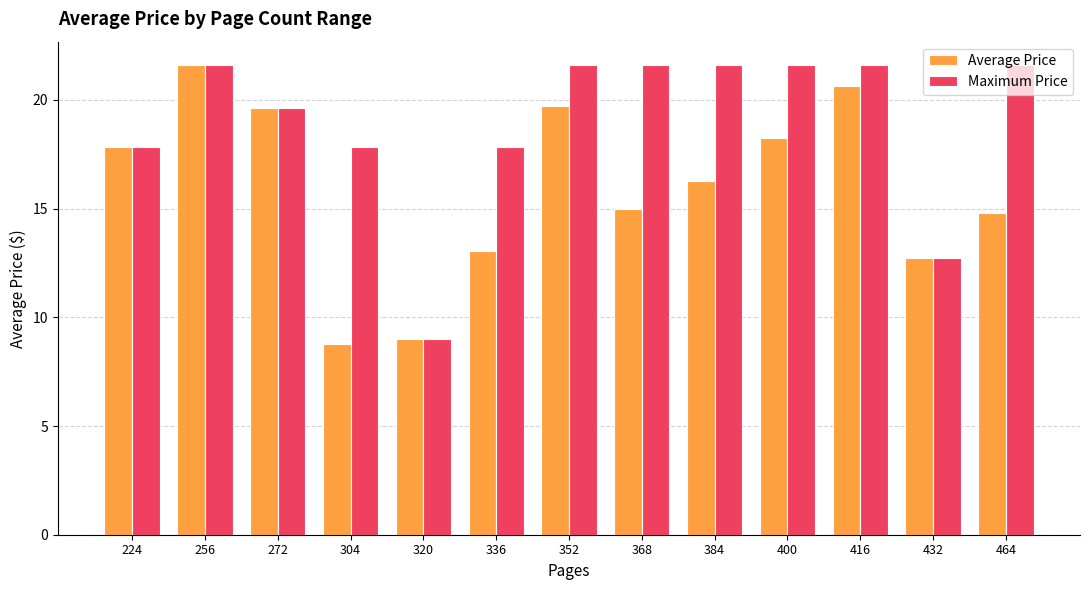

What is the value of the Maximum Price bar at the 12th from the left?

12.8